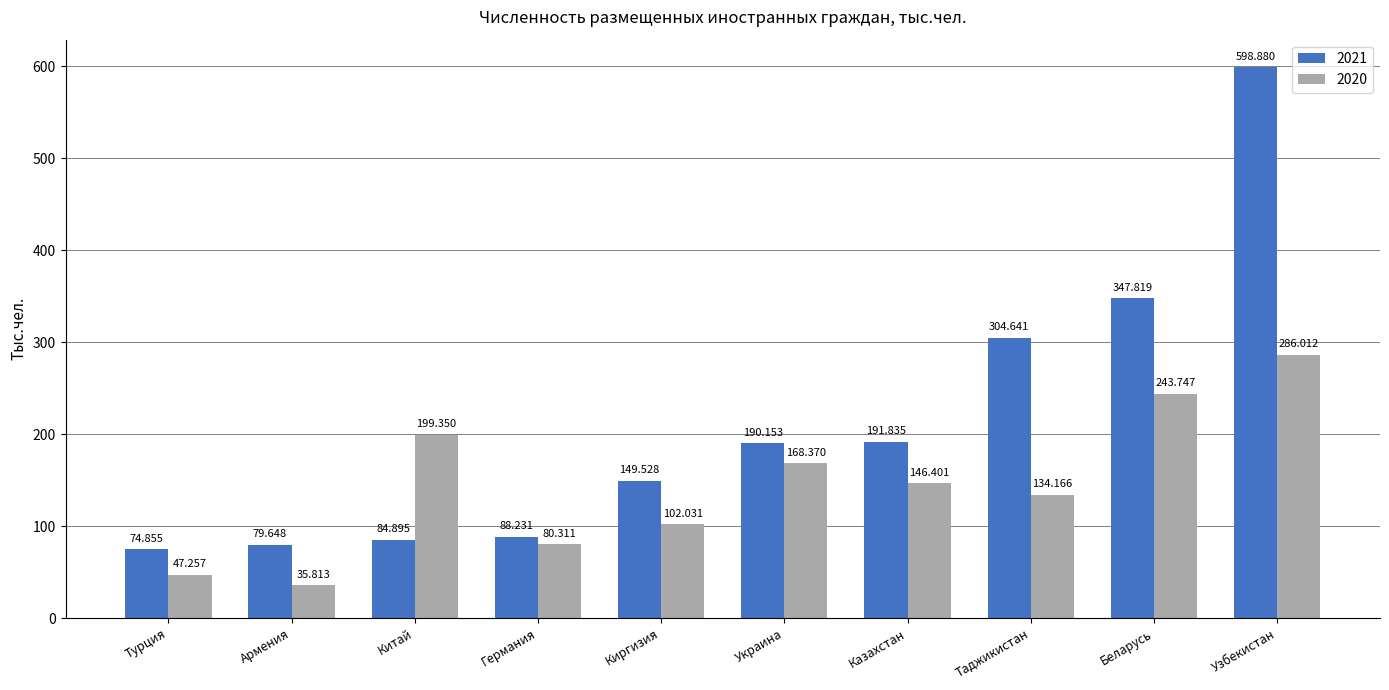

Count the number of categories in the chart.

10